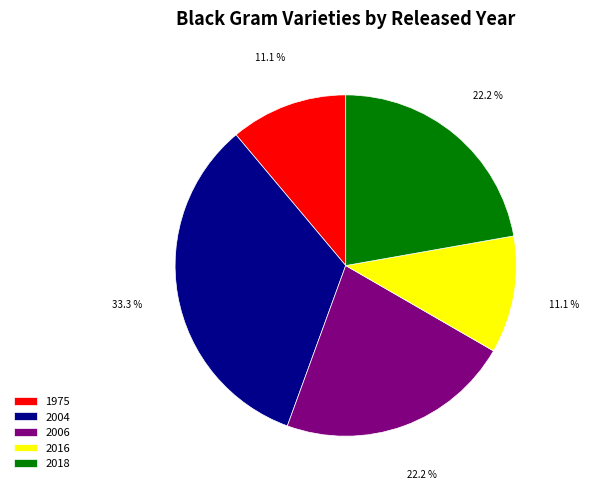

To the nearest percent, what percentage of the pie is 2004?

33%